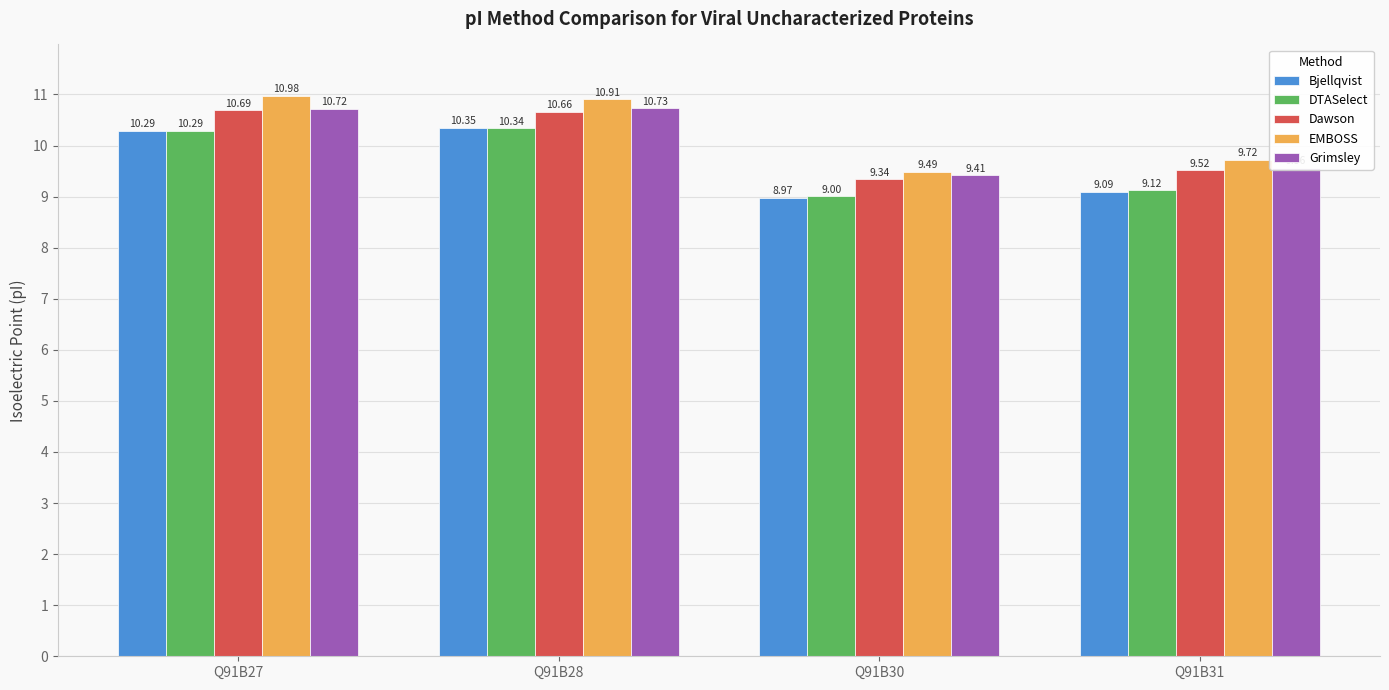

The Bjellqvist series shows 13.8 at Q91B31. True or false?

False